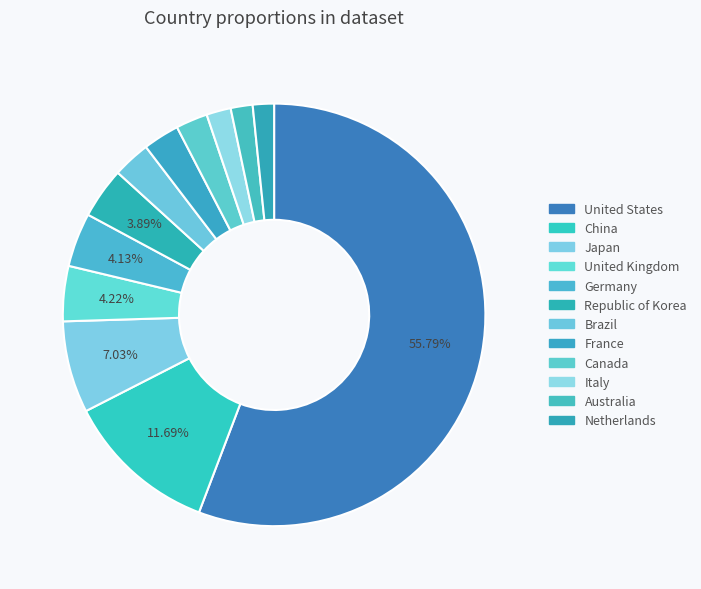

How many segments does this pie chart have?

12